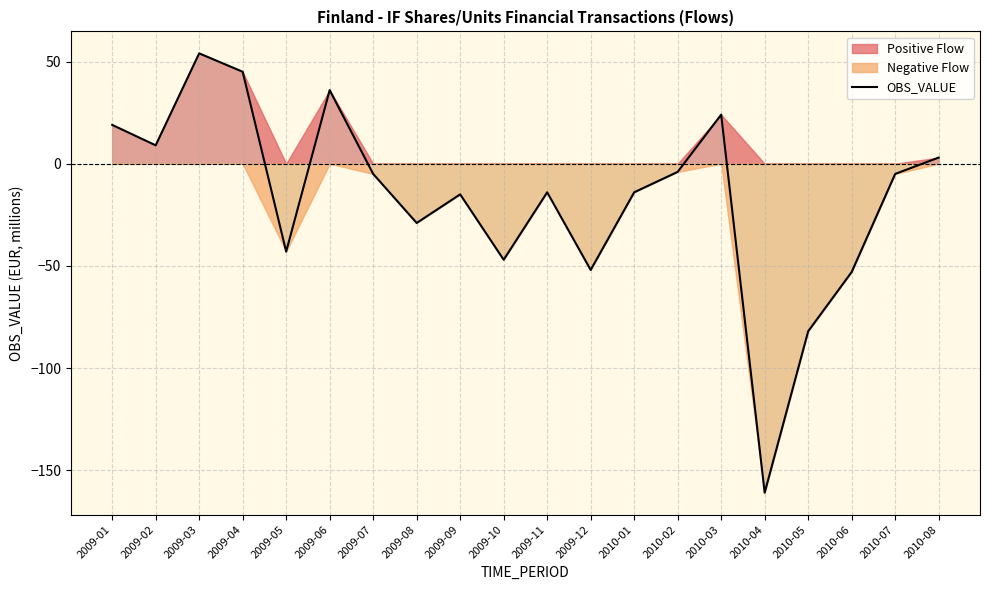

What is the label of the 20th point from the left?

2010-08